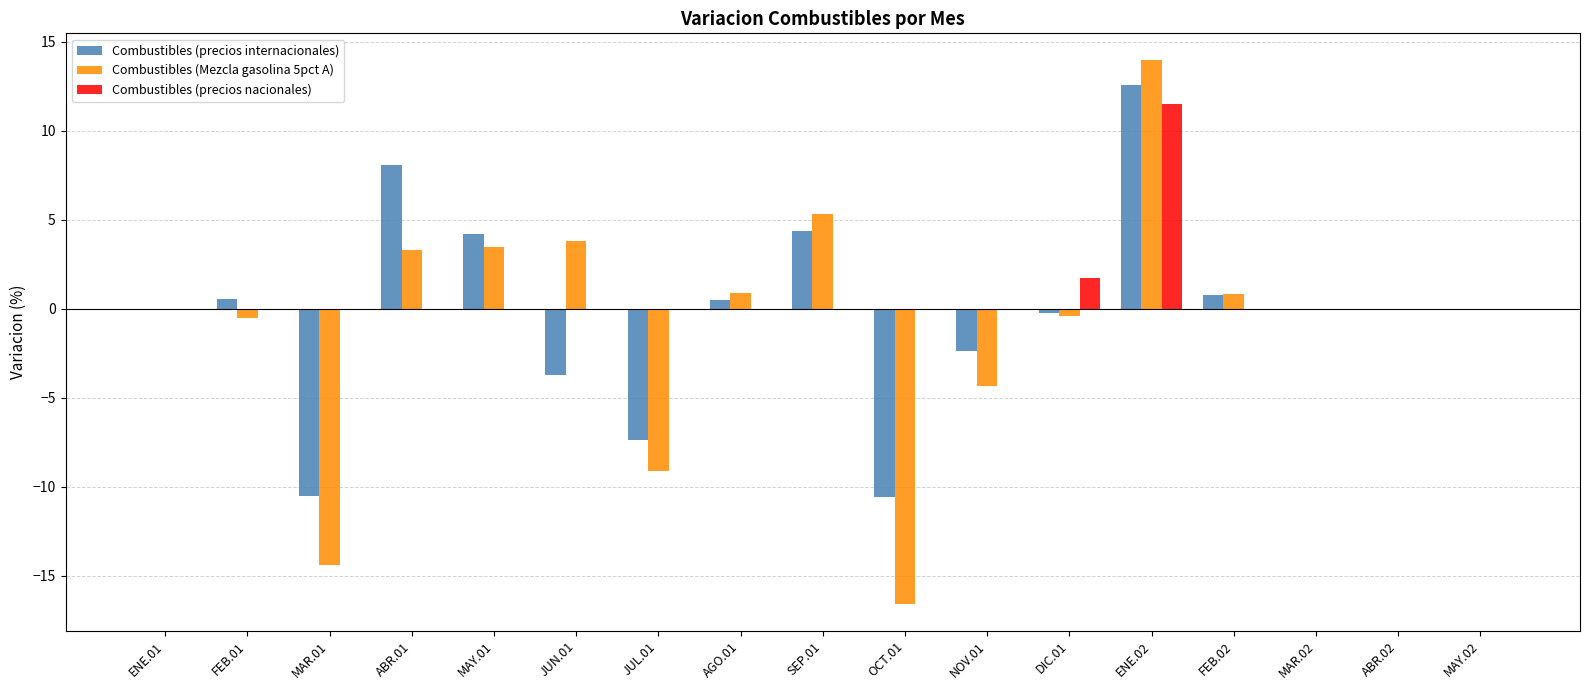

What is the maximum value shown in the chart?

13.9